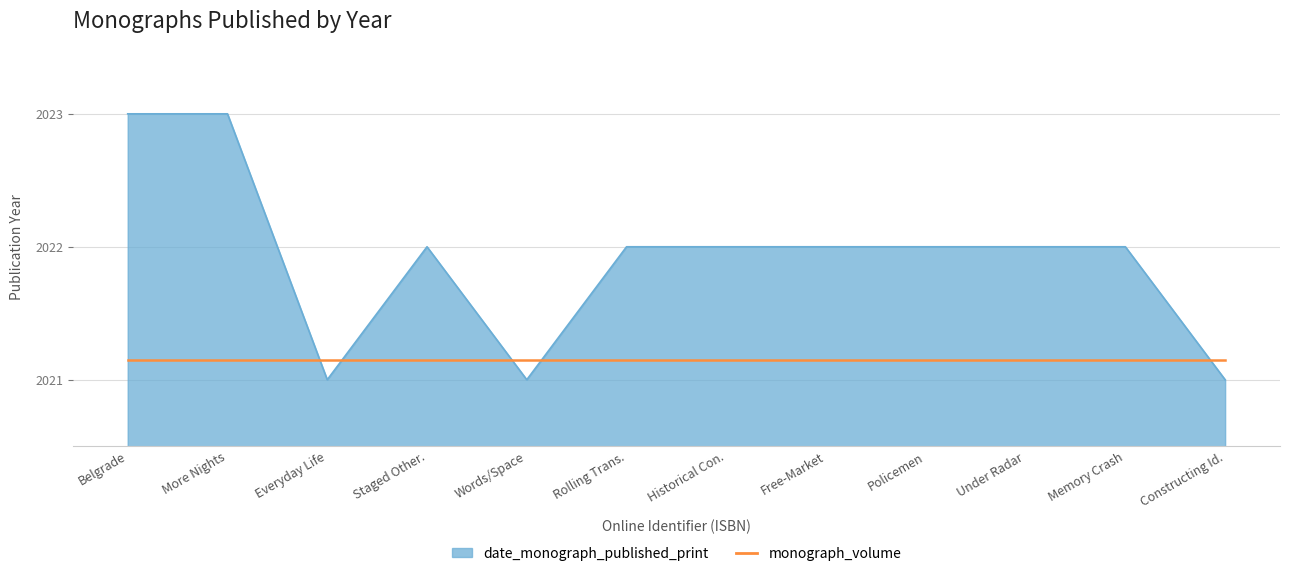

What is the minimum value for date_monograph_published_print?

2021.0